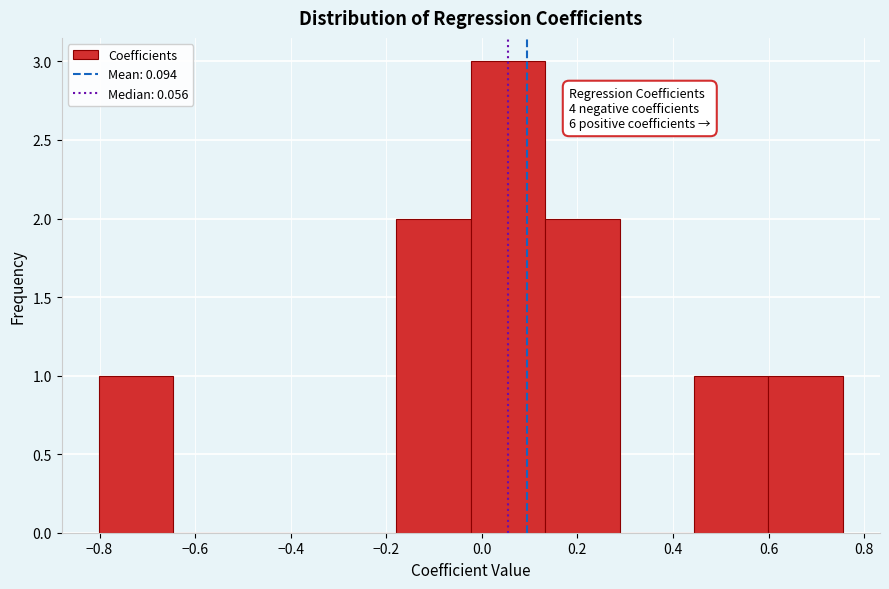

Over which range of the x-axis is the bar tallest?

-0.02 to 0.14